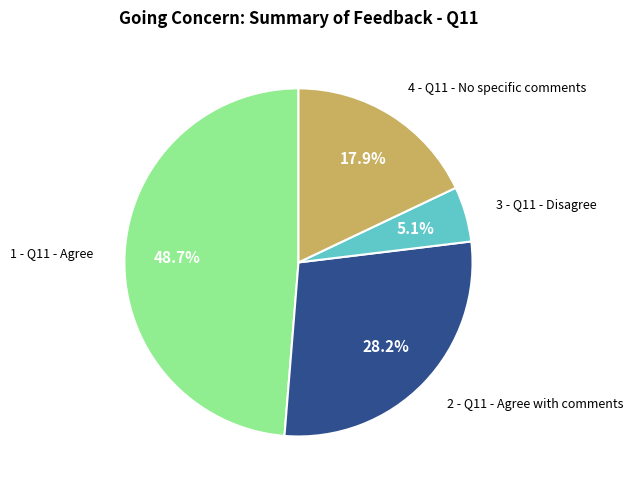

Is it true that 2 - Q11 - Agree with comments is 37% of the pie?

False